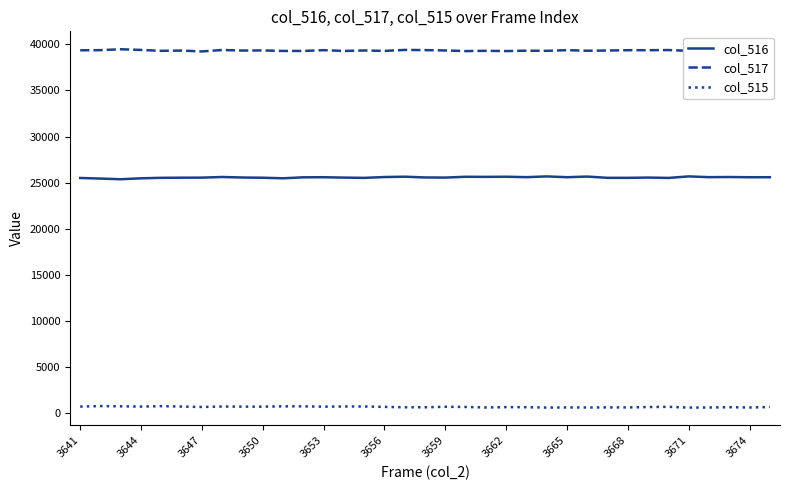

Which series has the largest total across all categories?

col_517